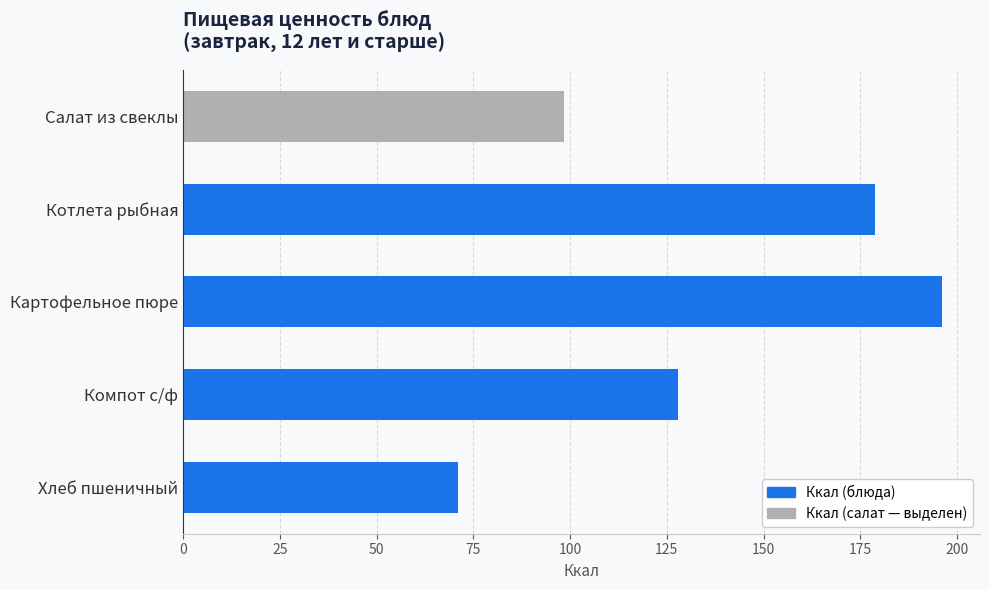

List the labels in order of value, largest first.

Картофельное пюре, Котлета рыбная, Компот с/ф, Салат из свеклы, Хлеб пшеничный